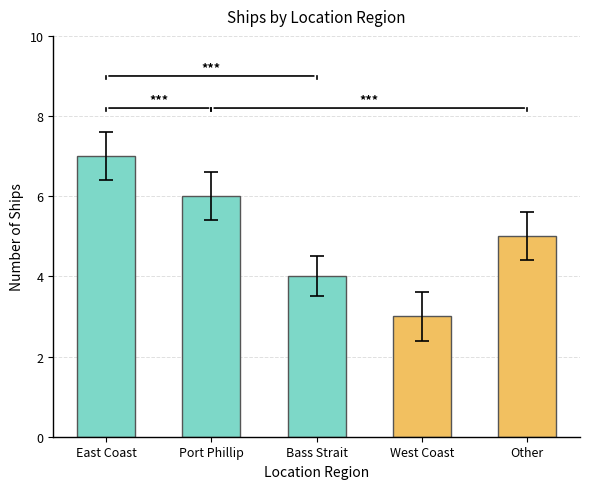

How many values are below 5?

2